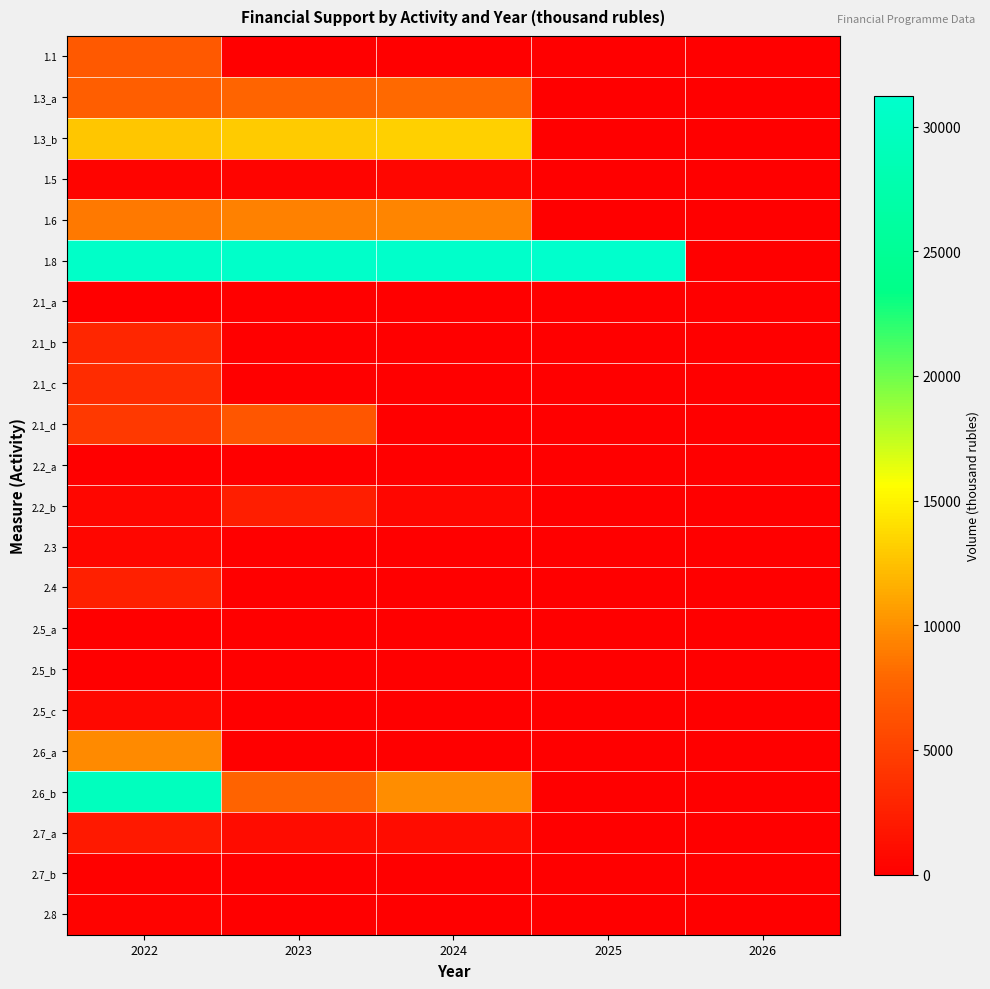

Which series has the largest total across all categories?

1.8